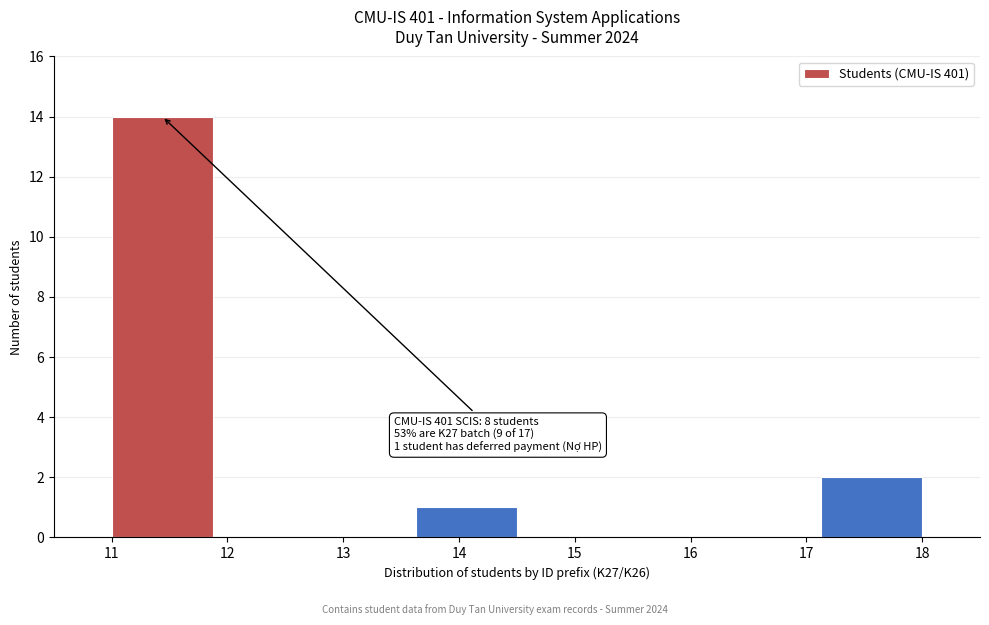

Which range on the x-axis has the tallest bar?

11.0 to 11.9